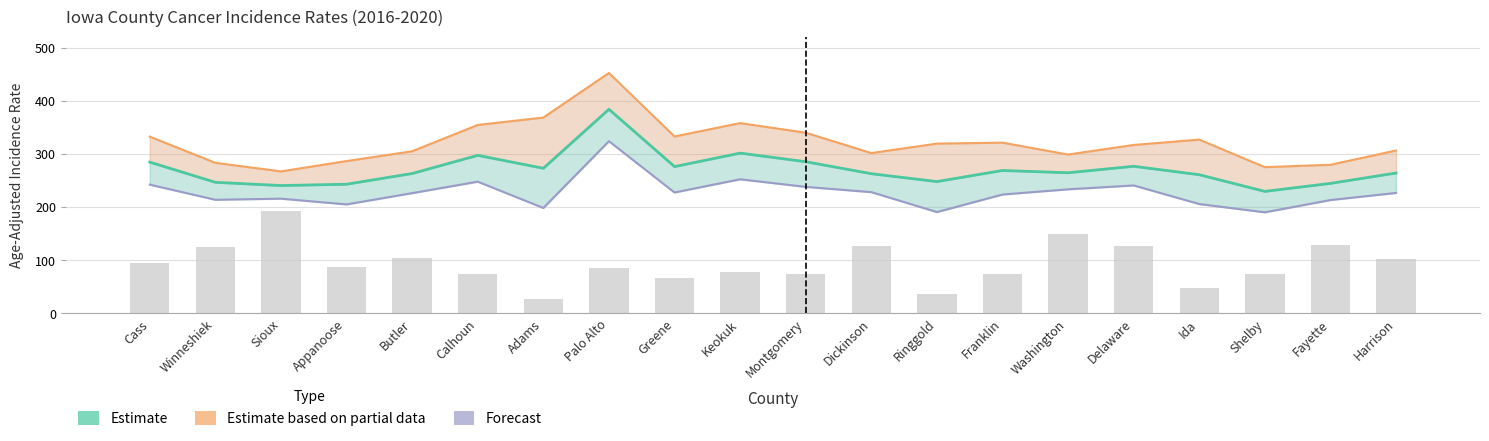

What is the difference between the highest and lowest values at Washington?

149.5